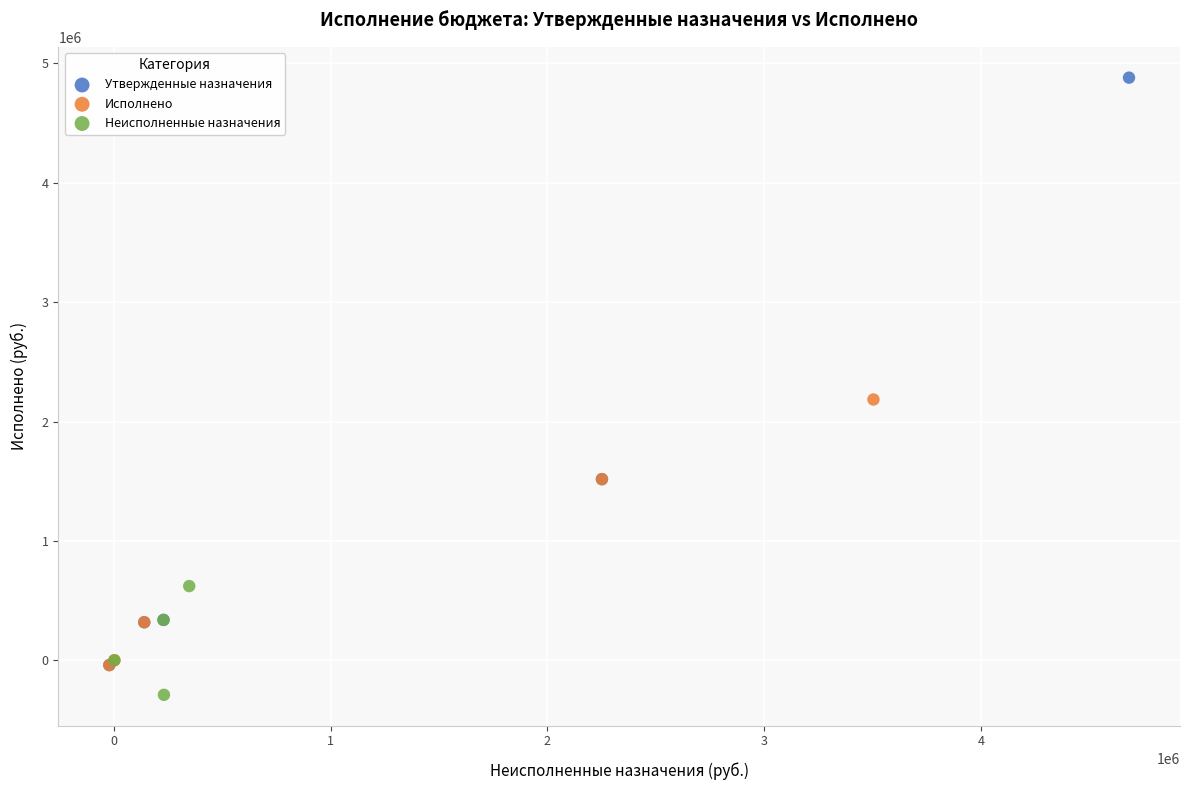

Which series contains the highest Y value?

Утвержденные назначения